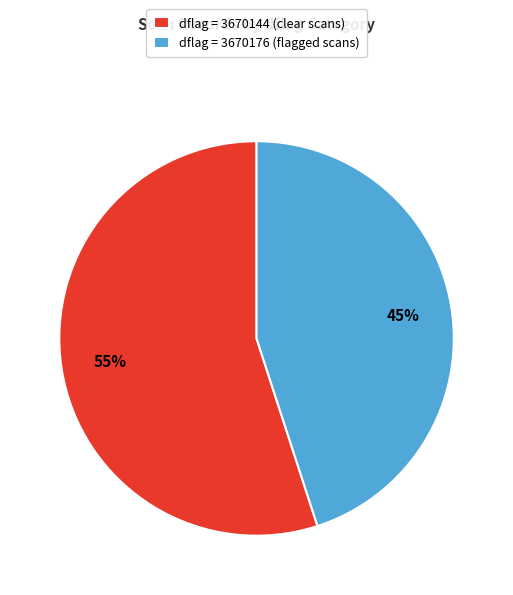

Is it true that dflag = 3670176 (flagged scans) is 45% of the pie?

True